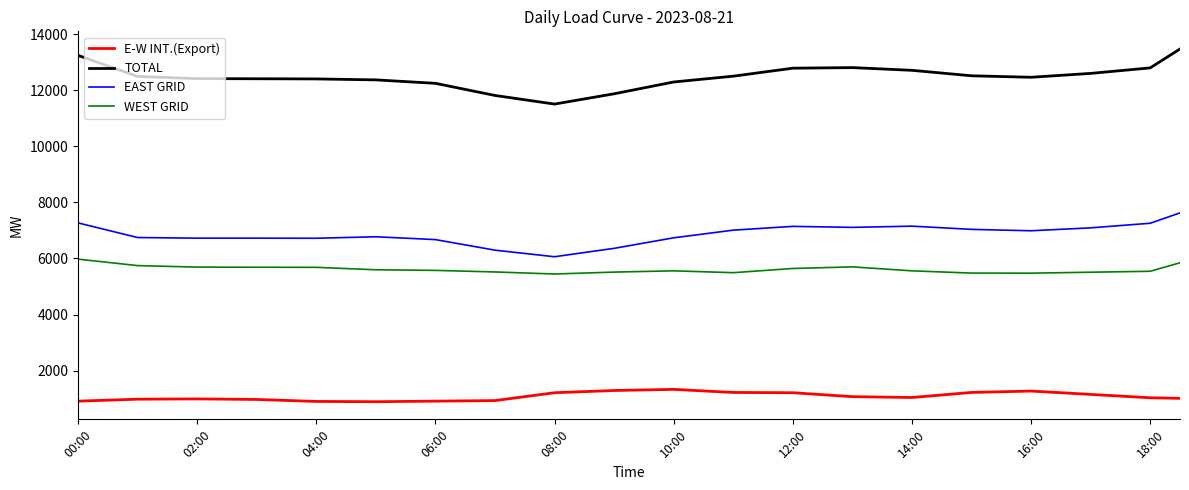

What is the difference between the maximum and minimum values in the E-W INT.(Export) series?

440.0